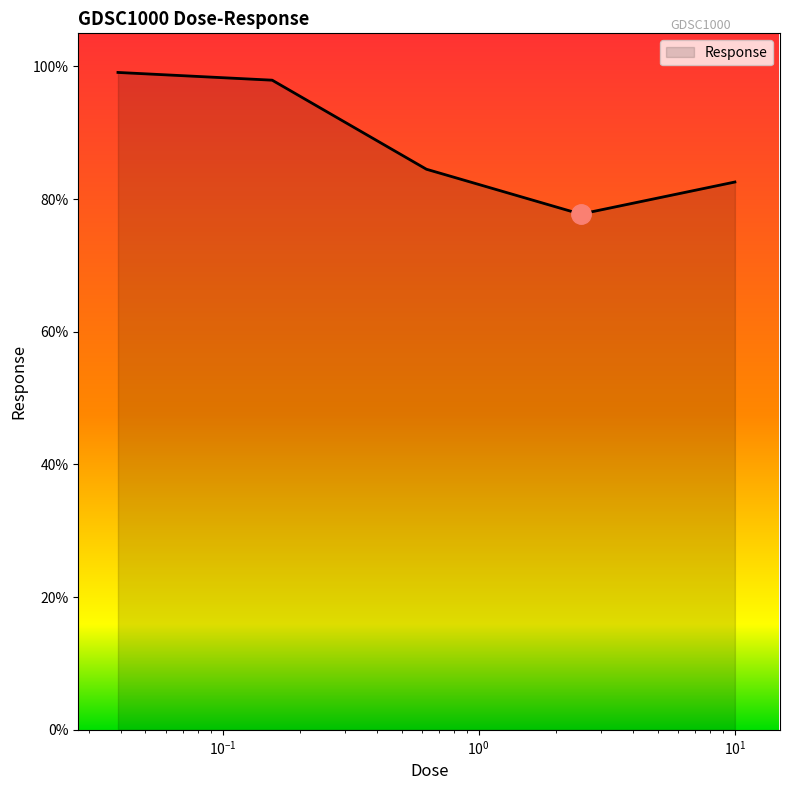

Count the number of data series in this chart.

1